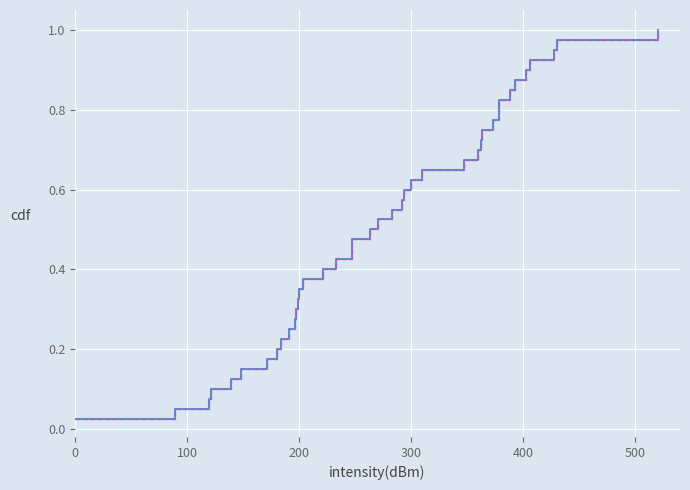

Does the chart display data point markers on the line(s)?

No